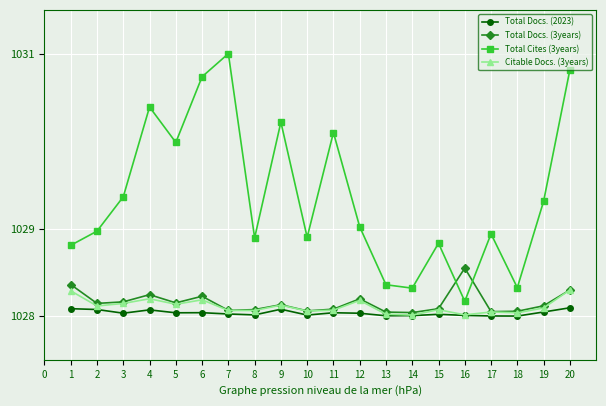

What are all the series names shown in the legend?

Total Docs. (2023), Total Docs. (3years), Total Cites (3years), Citable Docs. (3years)